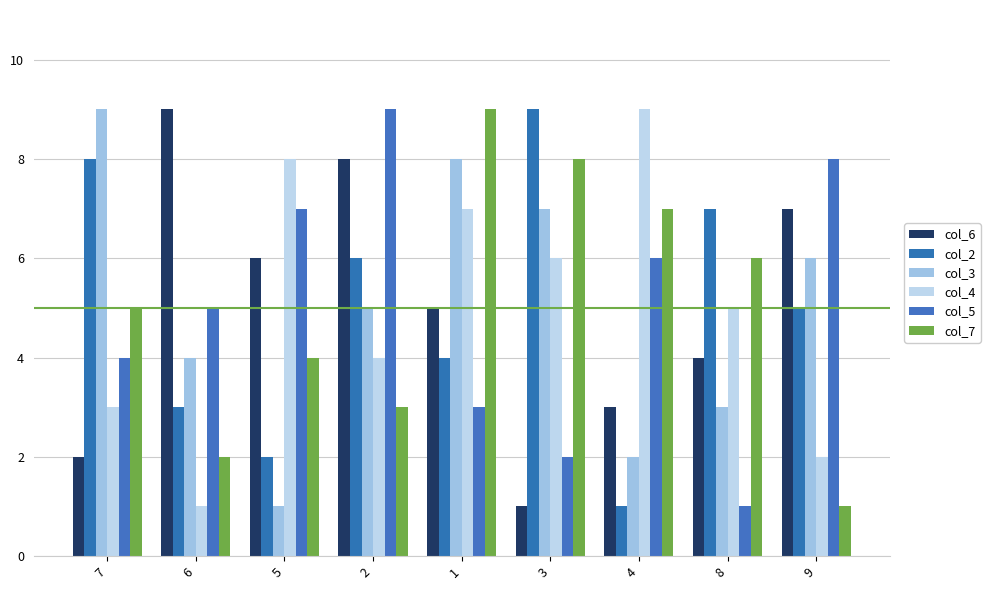

Reading left to right, what are all the values shown in this chart?

col_6: 7=2	6=9	5=6	2=8	1=5	3=1	4=3	8=4	9=7
col_2: 7=8	6=3	5=2	2=6	1=4	3=9	4=1	8=7	9=5
col_3: 7=9	6=4	5=1	2=5	1=8	3=7	4=2	8=3	9=6
col_4: 7=3	6=1	5=8	2=4	1=7	3=6	4=9	8=5	9=2
col_5: 7=4	6=5	5=7	2=9	1=3	3=2	4=6	8=1	9=8
col_7: 7=5	6=2	5=4	2=3	1=9	3=8	4=7	8=6	9=1